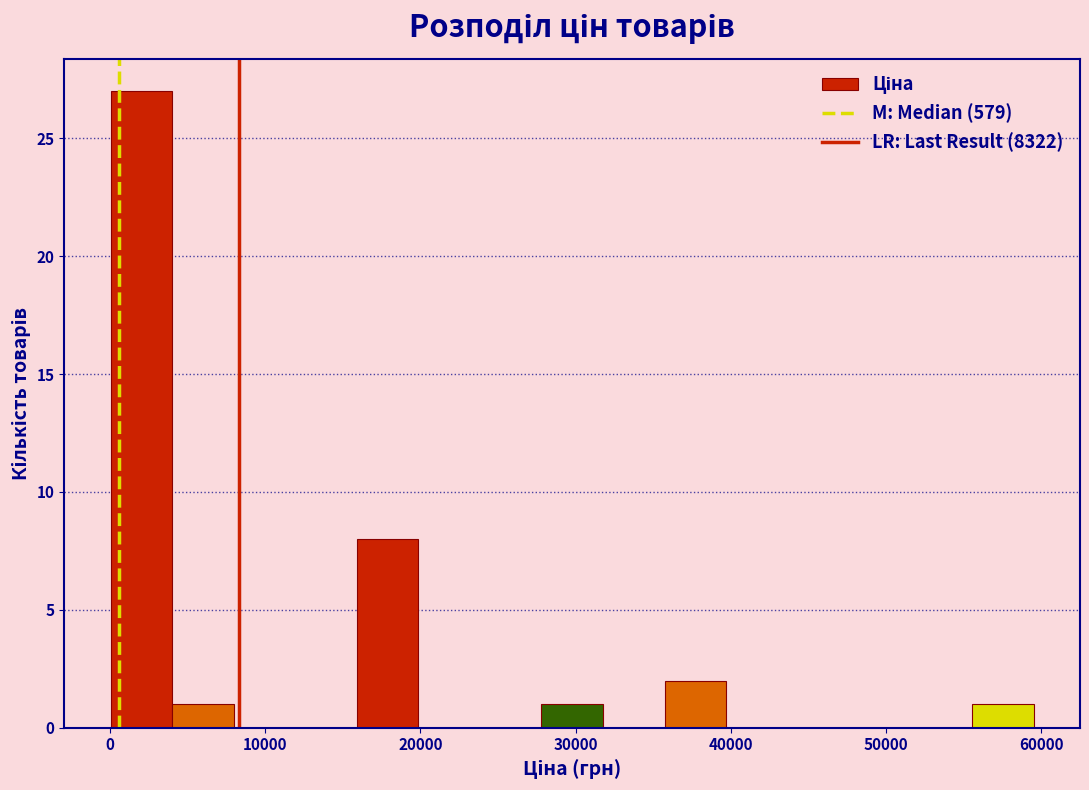

Read against the x-axis, roughly where is the centre of the tallest bar?

2000